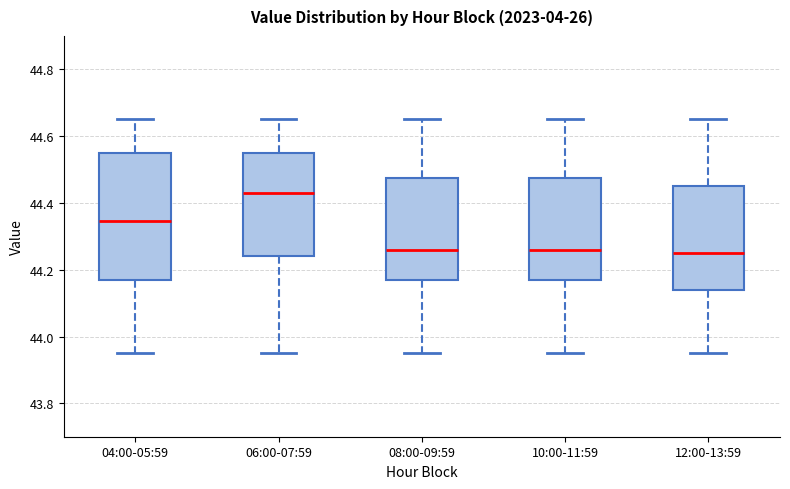

Comparing the boxes themselves (not the whiskers), which one is the tallest?

04:00-05:59